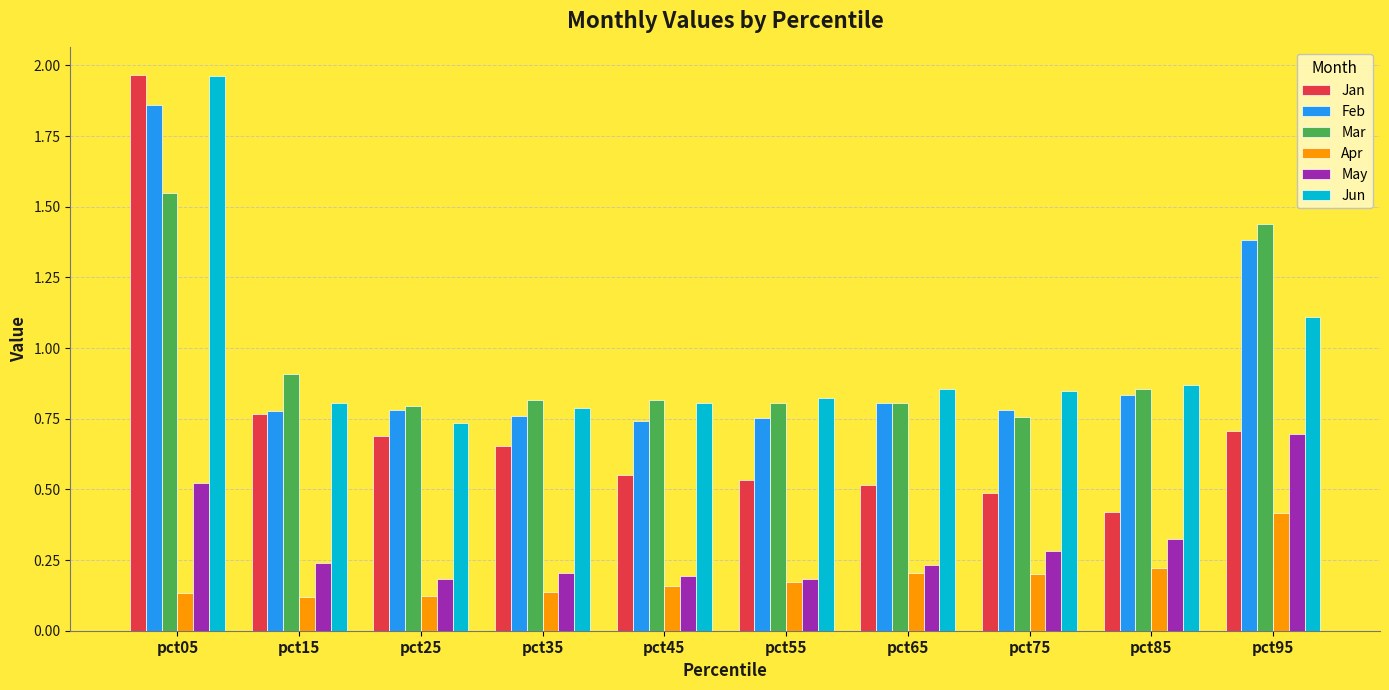

The value of Apr at pct95 is 0.4. True or false?

True